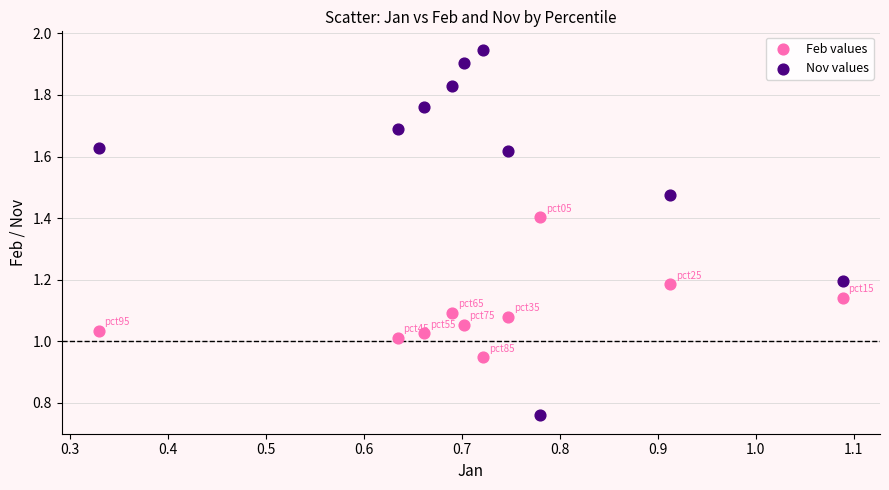

What are all the series names shown in the legend?

Feb values, Nov values